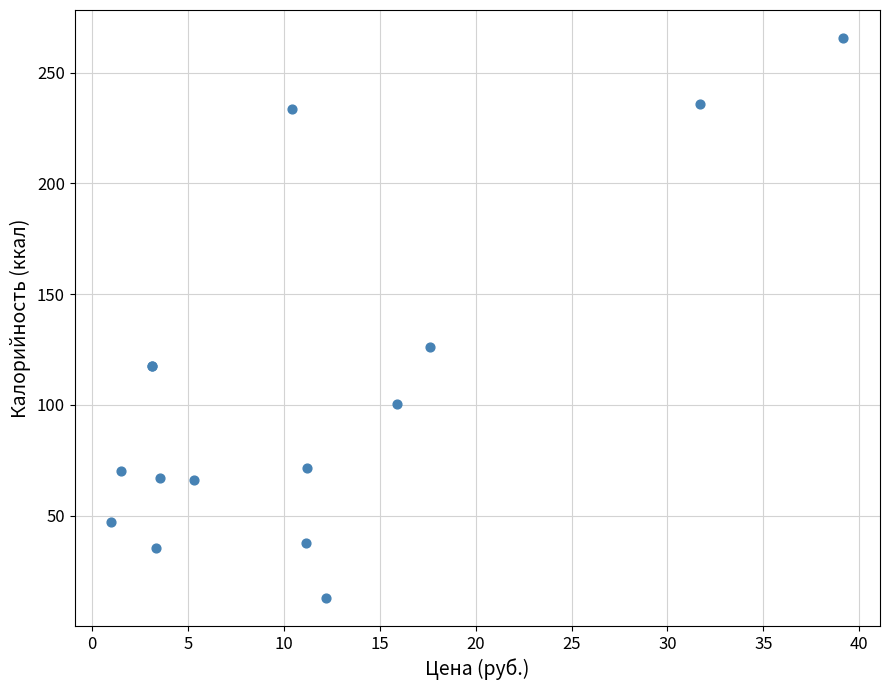

What Y value in the scatter plot is closest to 139?

126.1